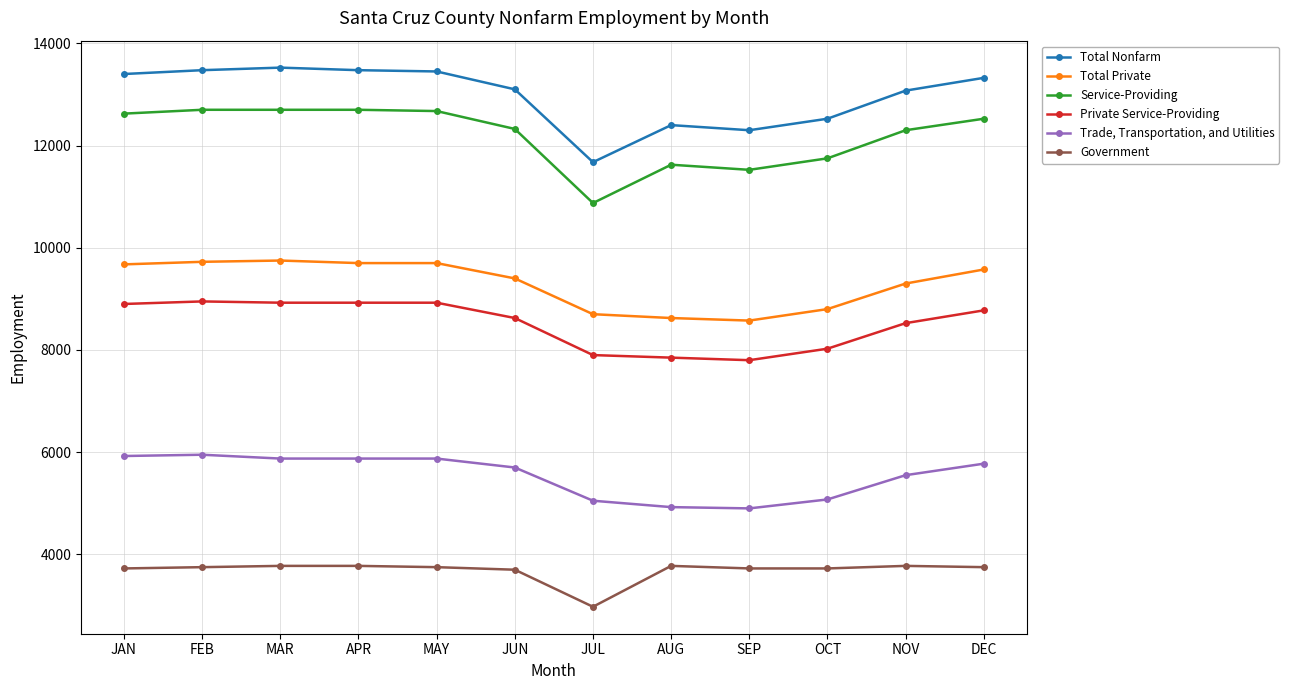

Which series has the largest total across all categories?

Total Nonfarm